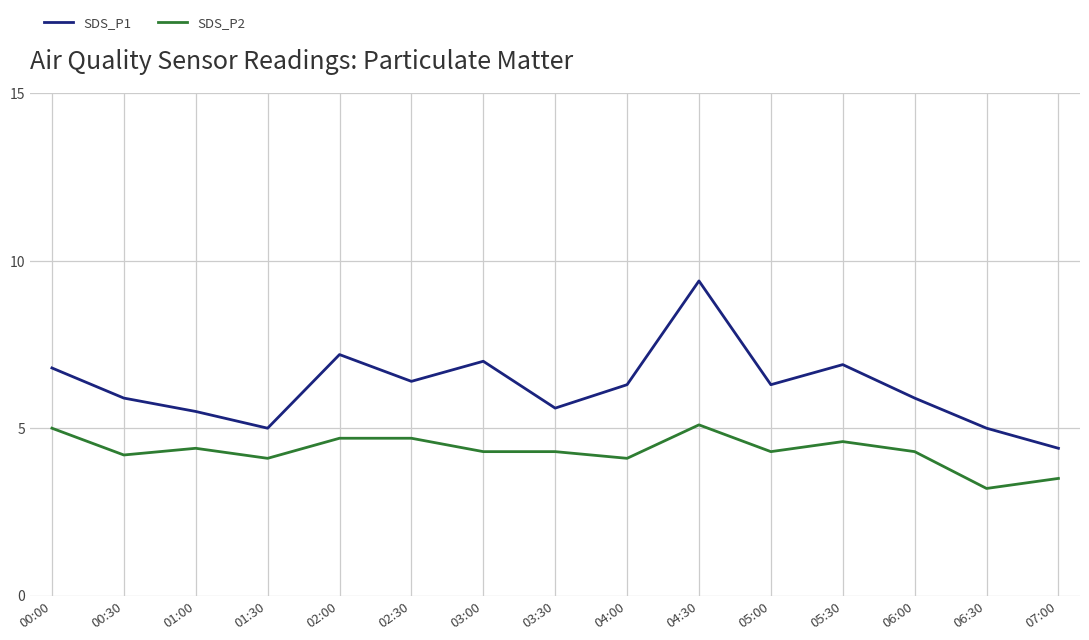

Rank the series by their maximum value, from lowest to highest.

SDS_P2, SDS_P1